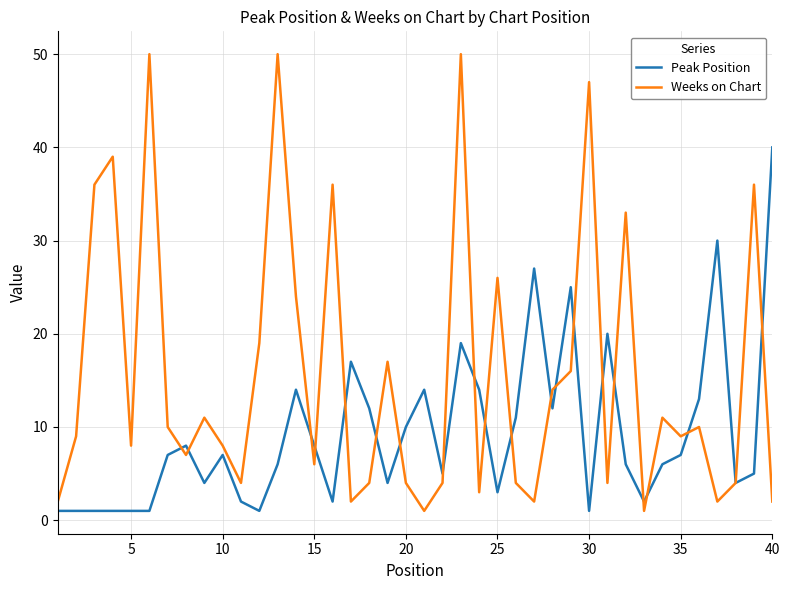

True or false: Peak Position has more than 2 points higher than both neighbors.

True